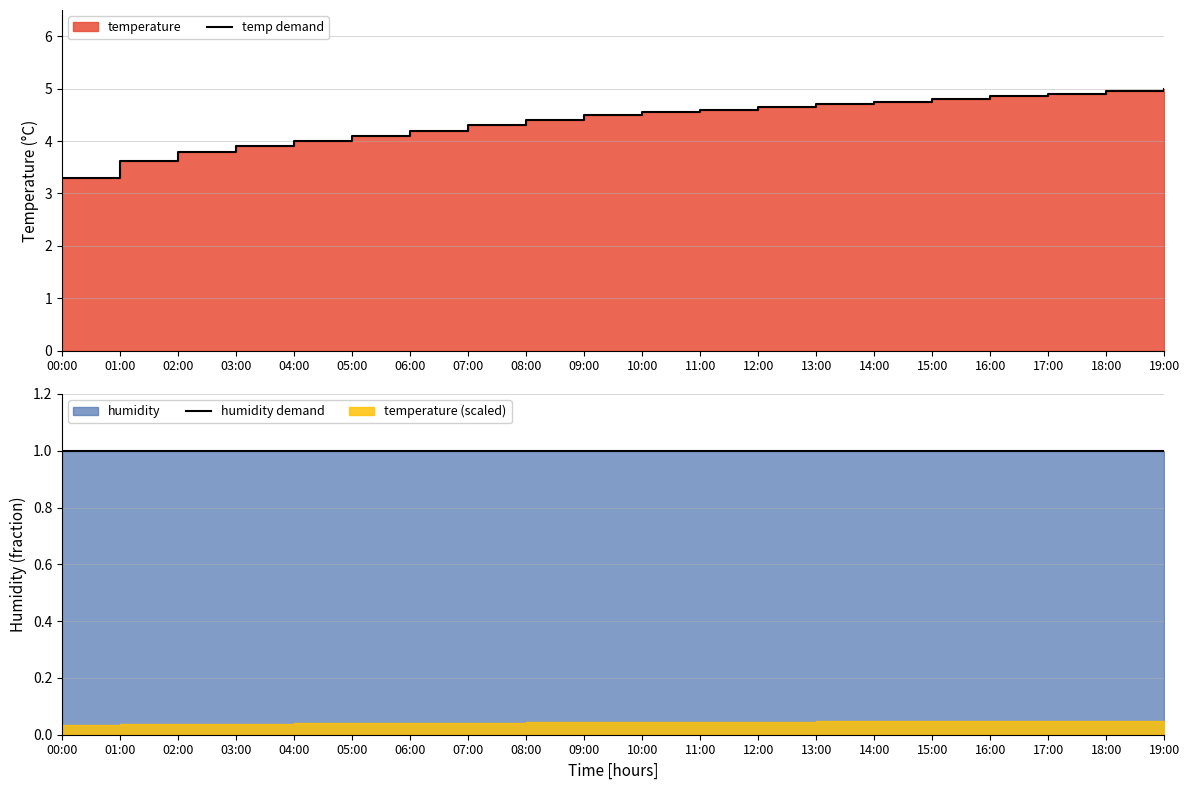

What position from the right is 02:00?

18